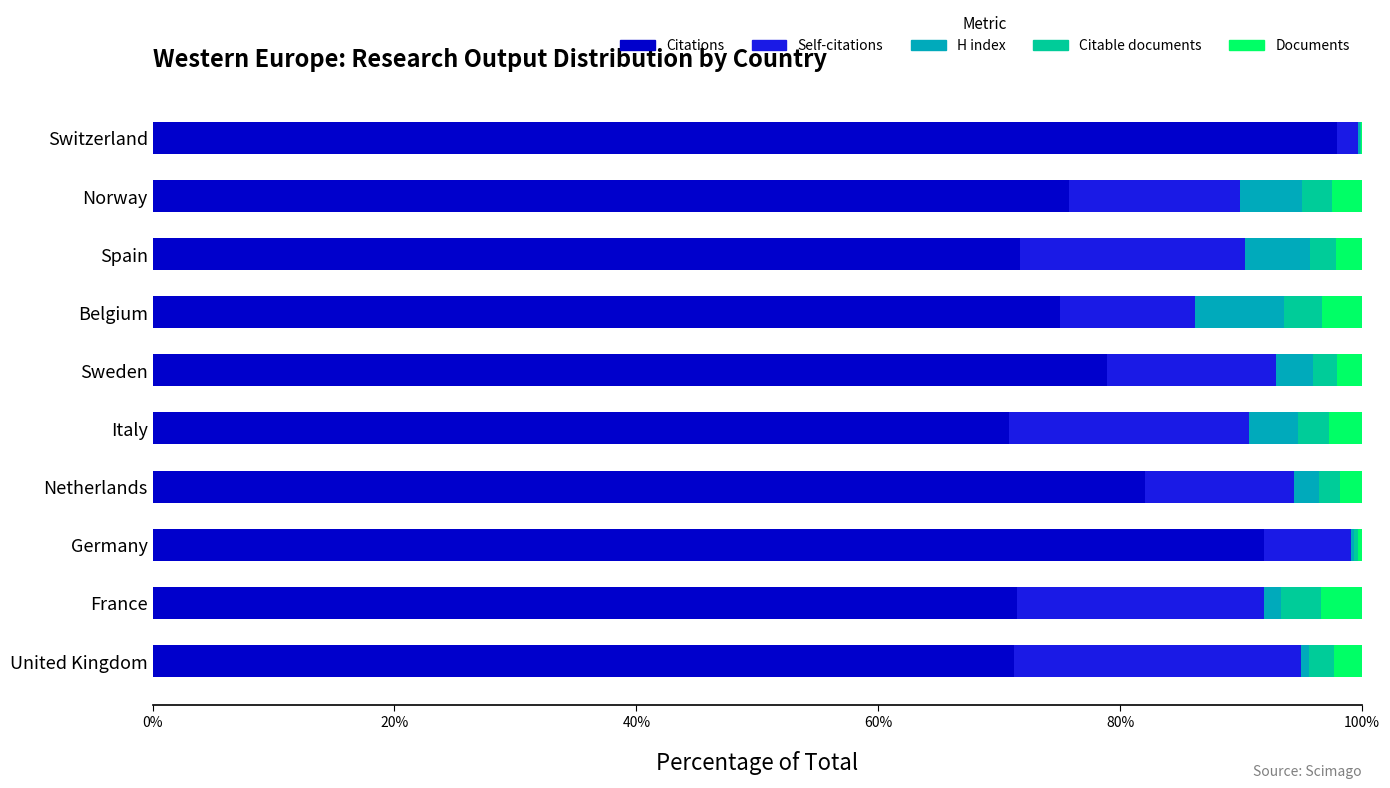

The value of Citations at Norway is 75.7. True or false?

True